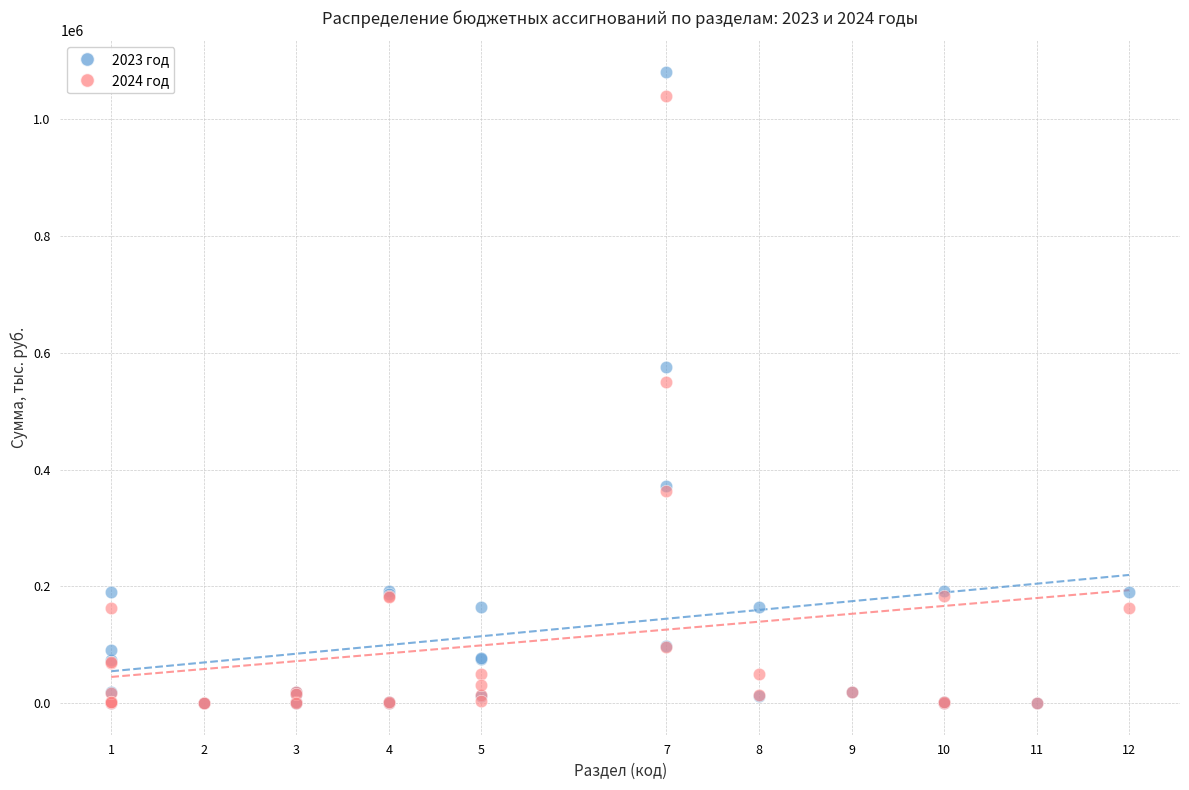

What are all the series names shown in the legend?

2023 год, 2024 год